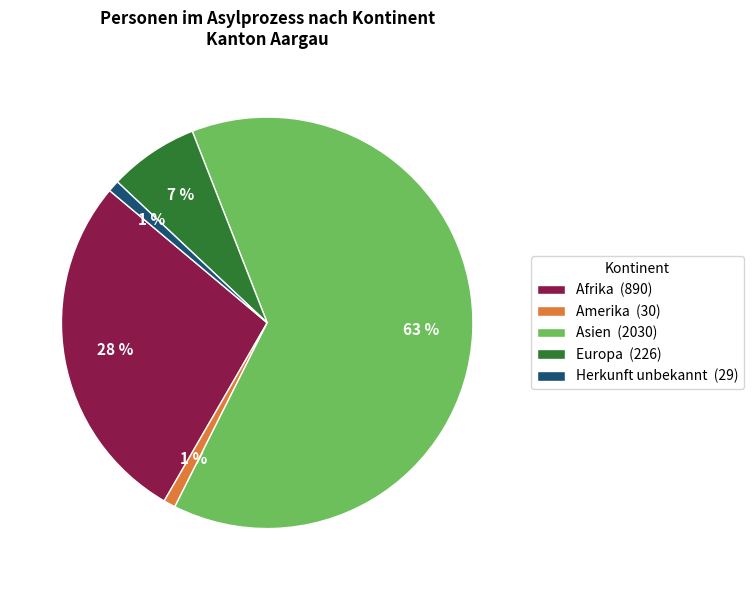

The Europa slice represents 1% of the pie. True or false?

False